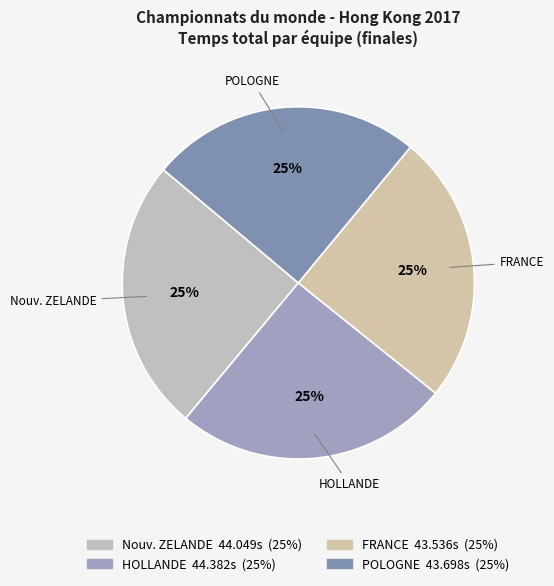

Approximately how many times larger is the value at HOLLANDE compared to Nouv. ZELANDE?

1.0